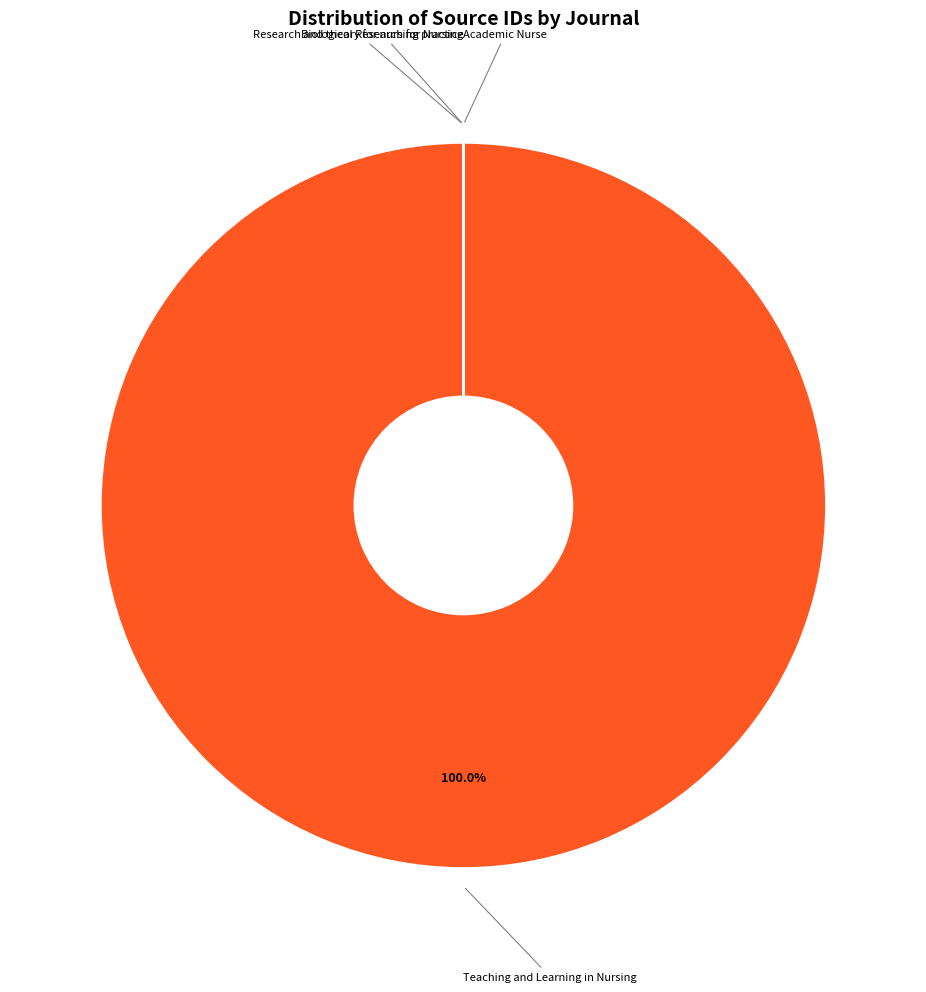

Does any single category account for the majority?

Yes